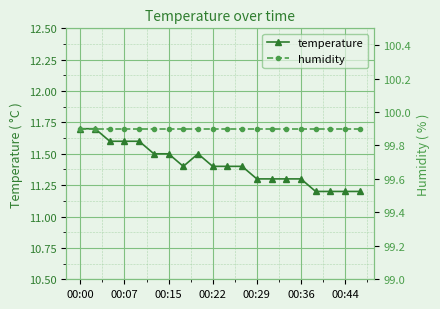

Which label corresponds to the largest value in the chart?

00:00